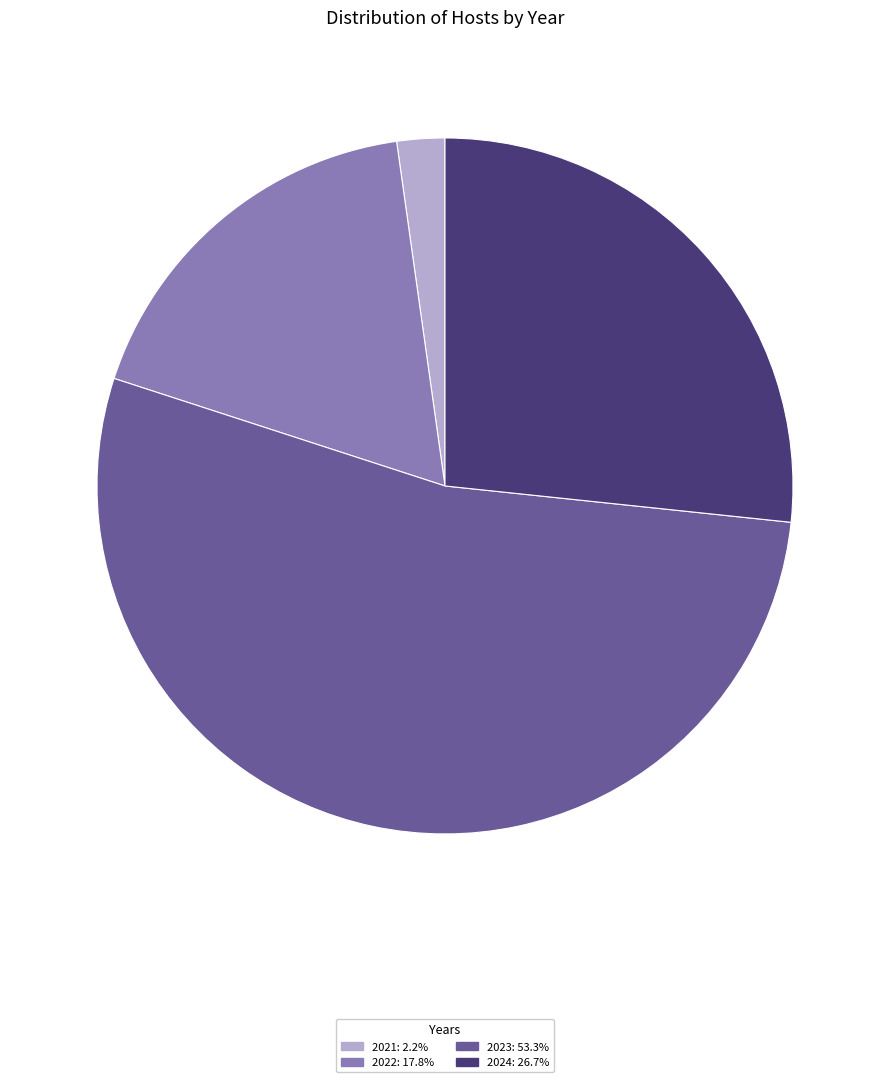

Is there any slice that represents more than half of the pie?

Yes